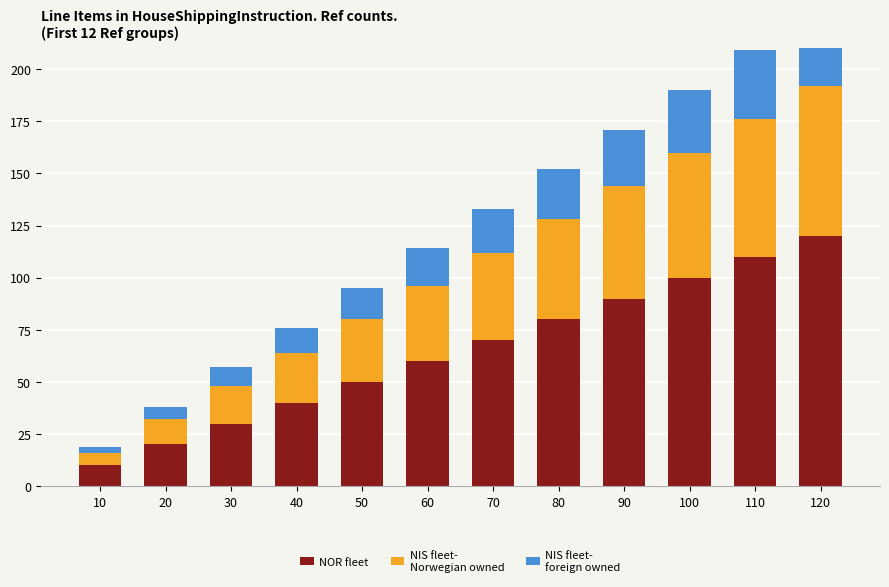

True or false: NIS fleet-
Norwegian owned has a value of 6 at 40.

False